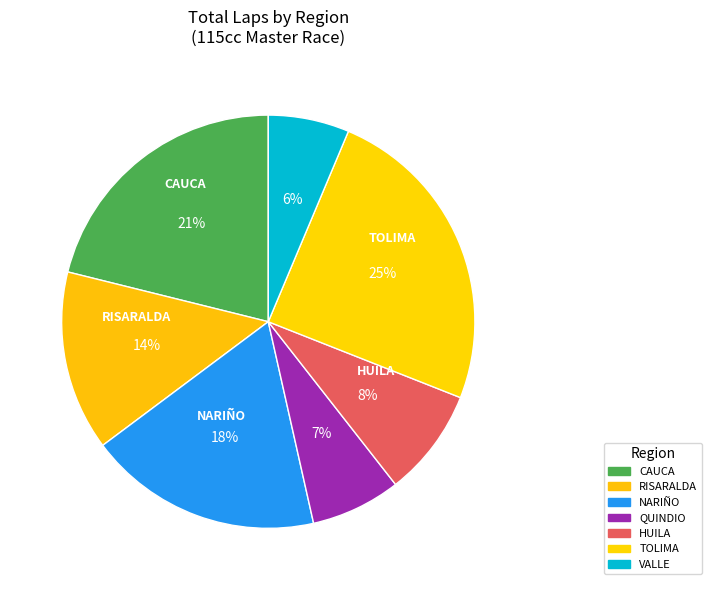

How many slices are in this pie chart?

7